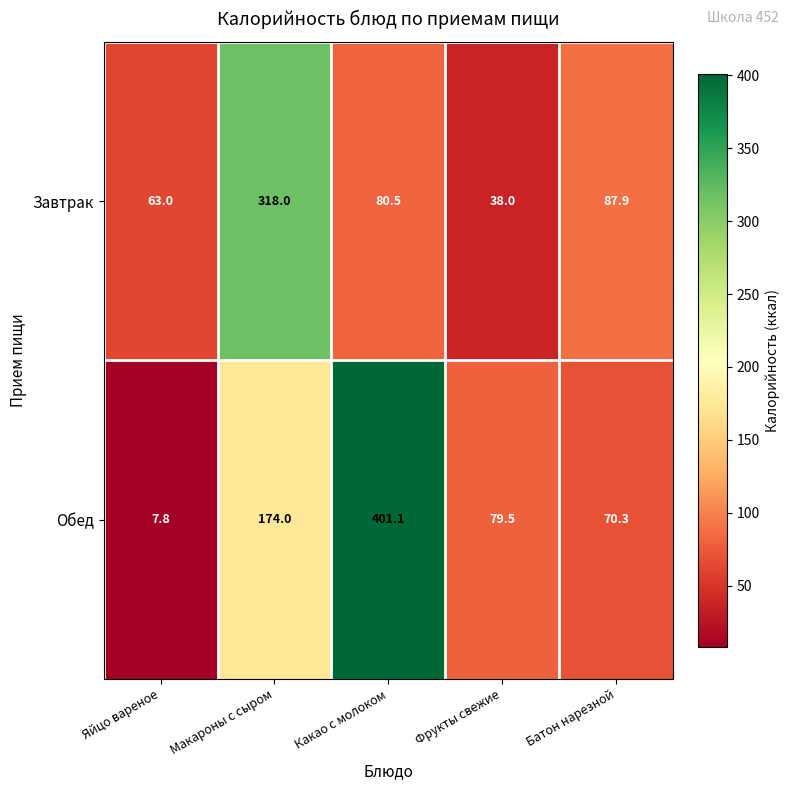

How many values in the Обед series exceed 79?

3